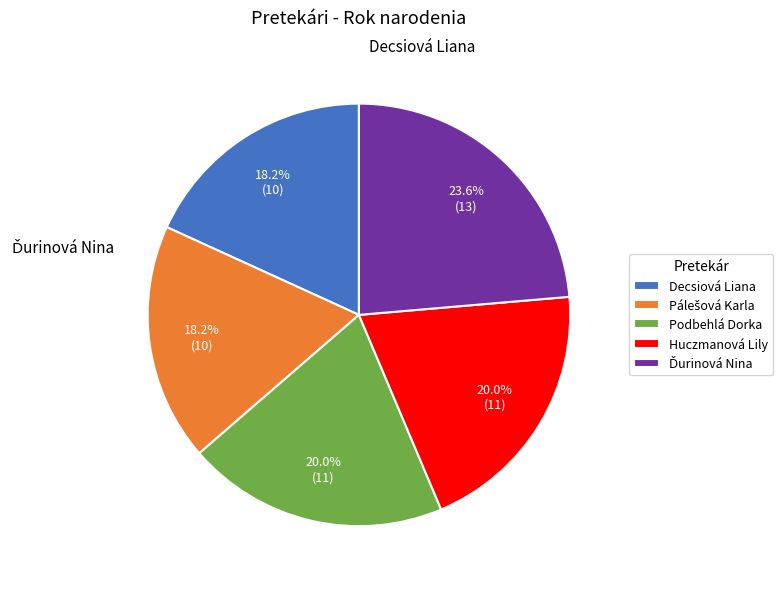

How many segments does this pie chart have?

5